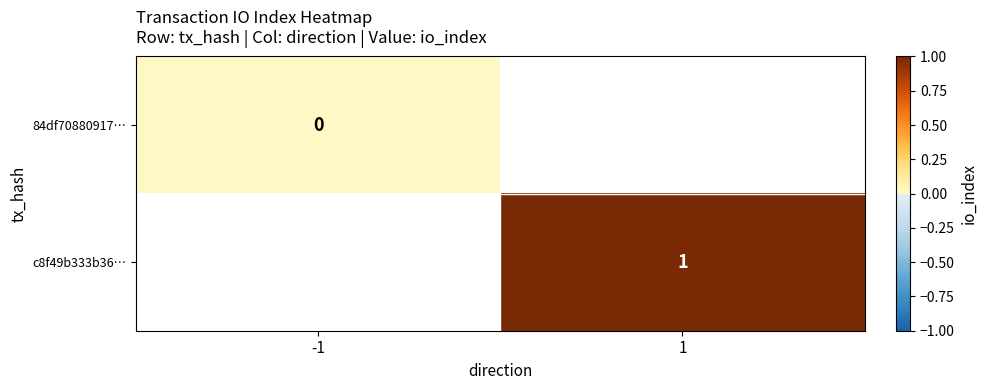

The c8f49b333b36… series shows 1.0 at 1. True or false?

True